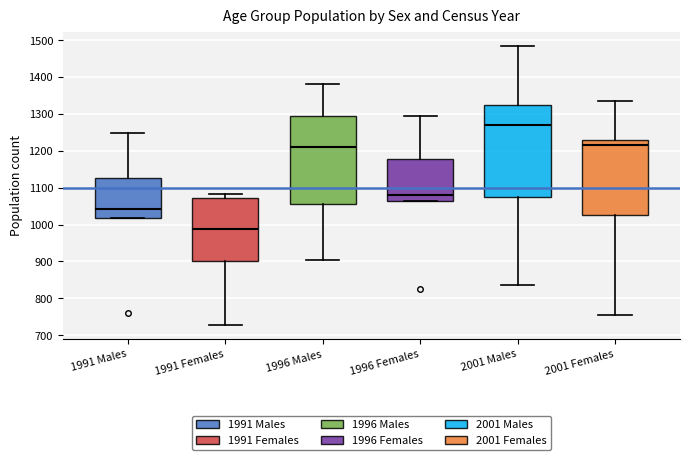

Reading left to right, read every box against the y-axis: the position of its median line, the range the box covers, and the ends of its whiskers. The values are not printed on the chart, so give them approximately, as read against the axis.

1991 Males: median 1040, box 1020 to 1130, whiskers 1020 to 1250
1991 Females: median 990, box 900 to 1070, whiskers 730 to 1080
1996 Males: median 1210, box 1060 to 1300, whiskers 900 to 1380
1996 Females: median 1080, box 1060 to 1180, whiskers 1060 to 1290
2001 Males: median 1270, box 1080 to 1320, whiskers 840 to 1490
2001 Females: median 1220, box 1030 to 1230, whiskers 750 to 1340